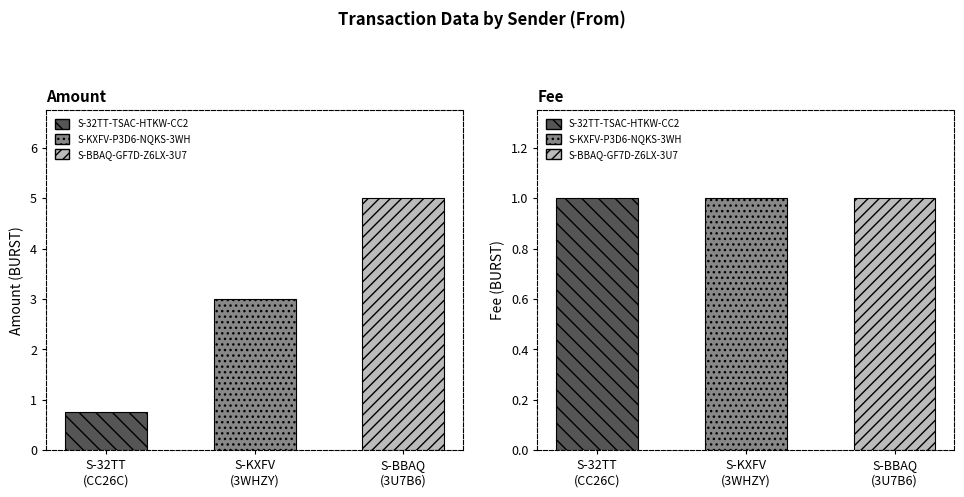

At which label is the value closest to 2?

S-KXFV (3WHZY)